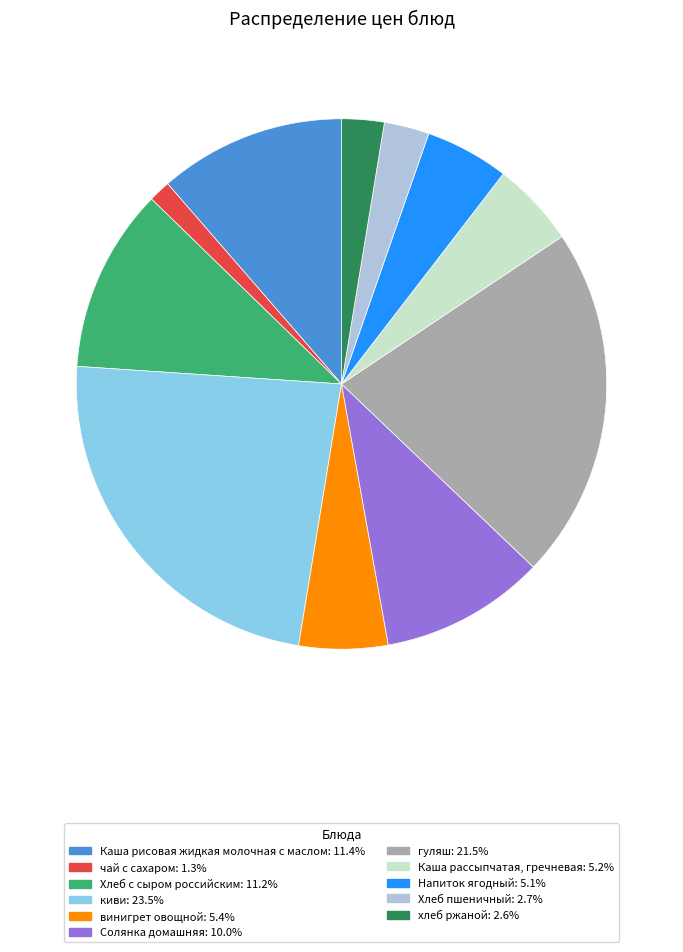

True or false: киви accounts for 23% of the total.

True